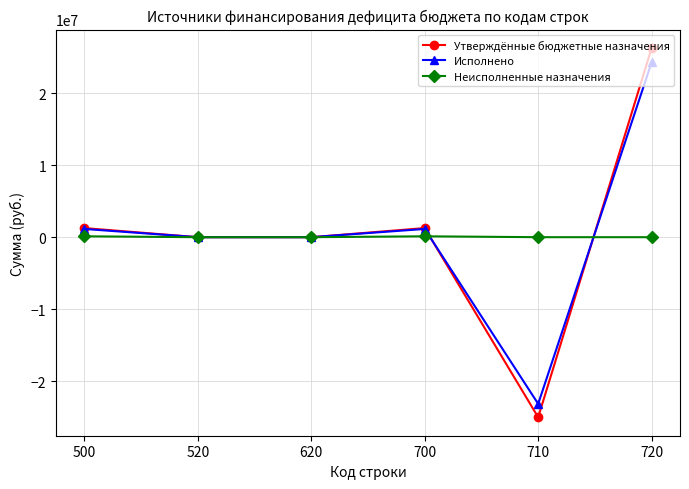

What is the difference between the Исполнено values at 700 and 520?

1142854.7